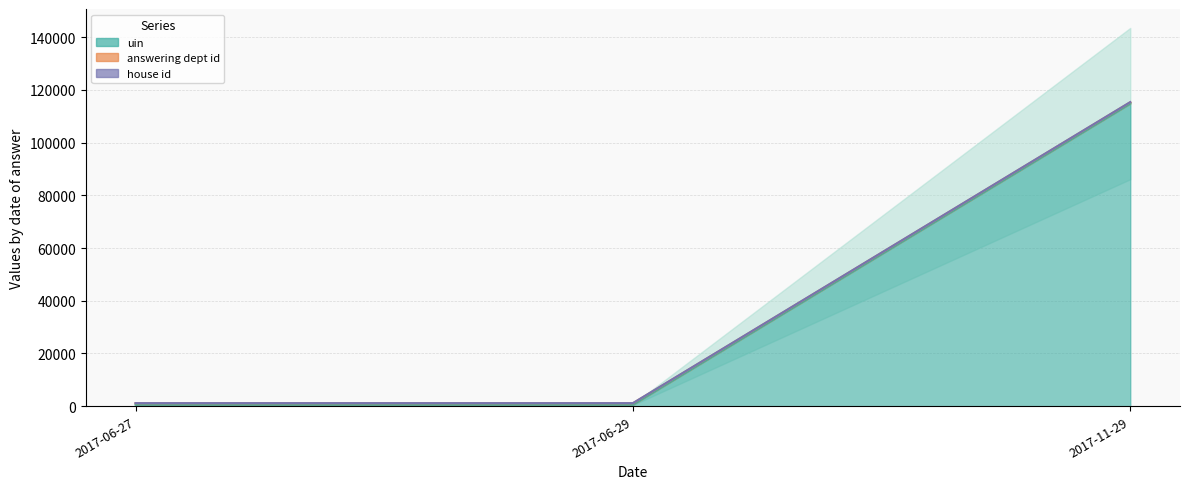

At which label does uin first exceed 604?

2017-11-29